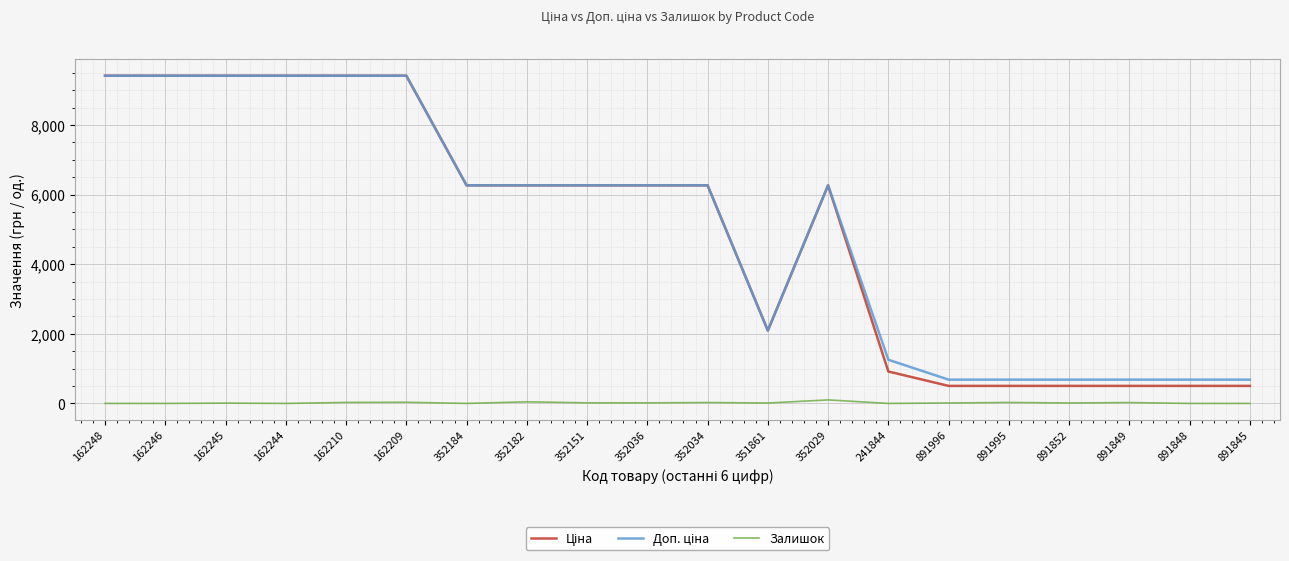

What is the total value across all series at 891845?

1186.8